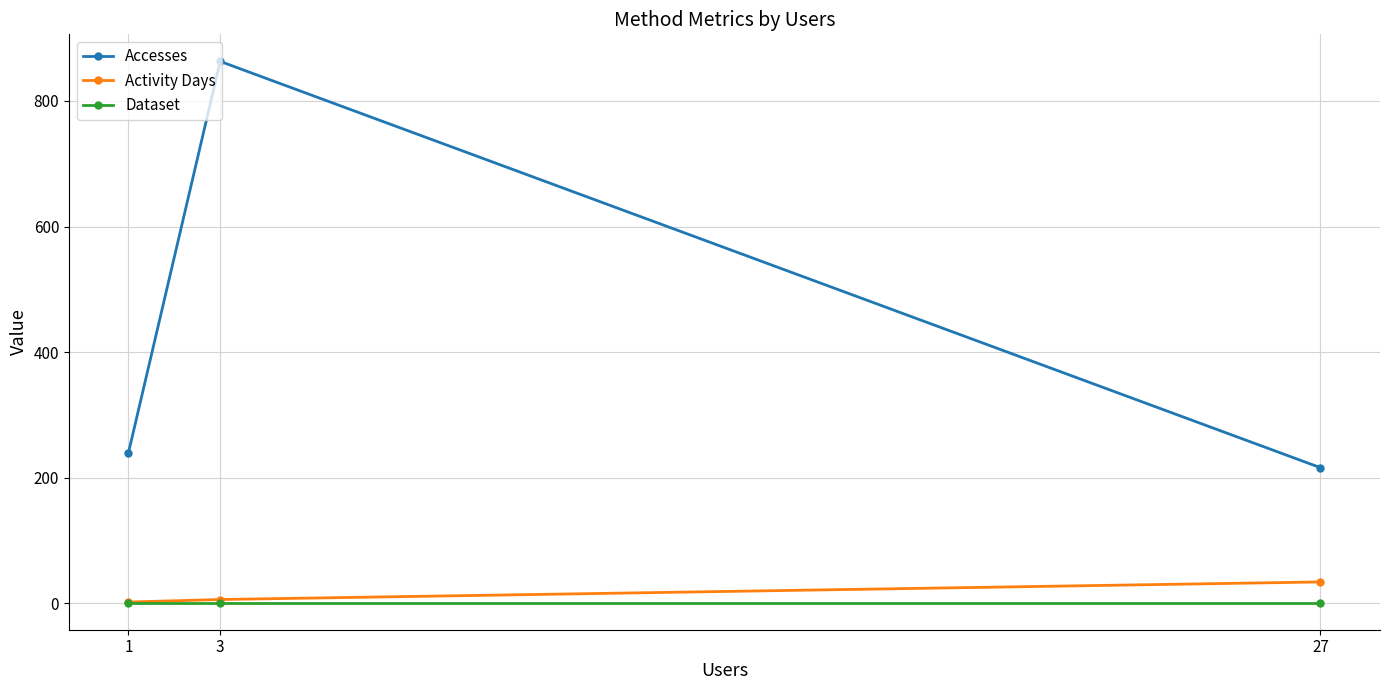

Reading left to right, list all the values displayed in this chart.

Accesses: 1=240	3=863	27=216
Activity Days: 1=2	3=6	27=34
Dataset: 1=1	3=1	27=1